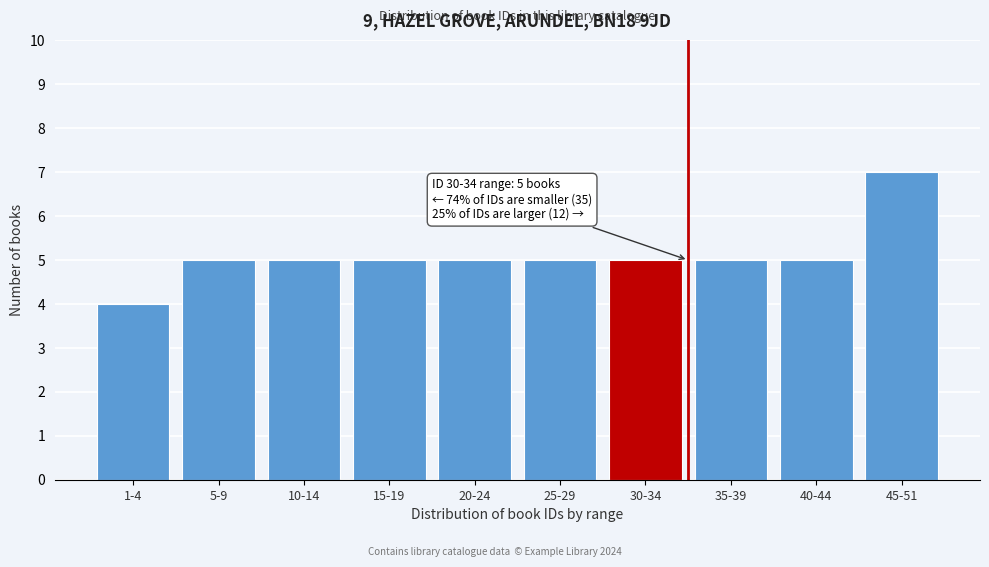

Reading left to right, list all the values displayed in this chart.

4	5	5	5	5	5	5	5	5	7